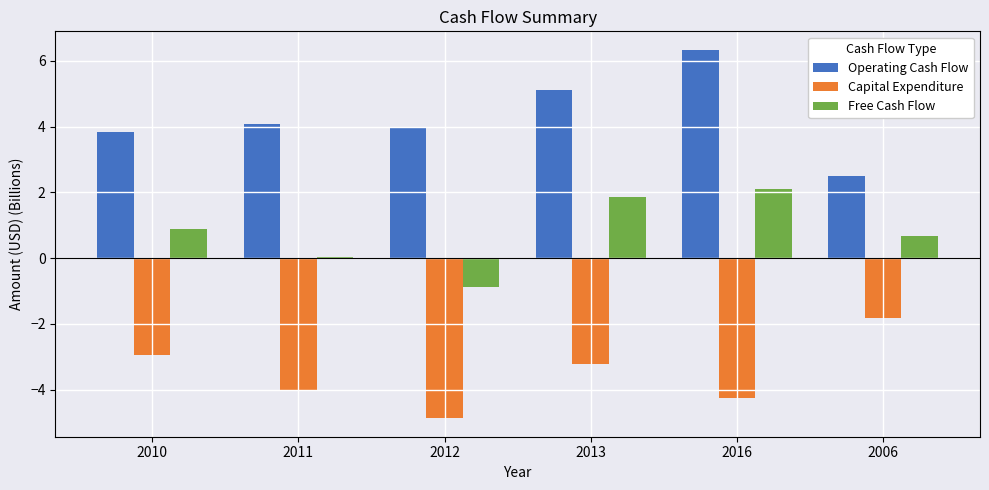

What is the total value across all series at 2013?

3.7